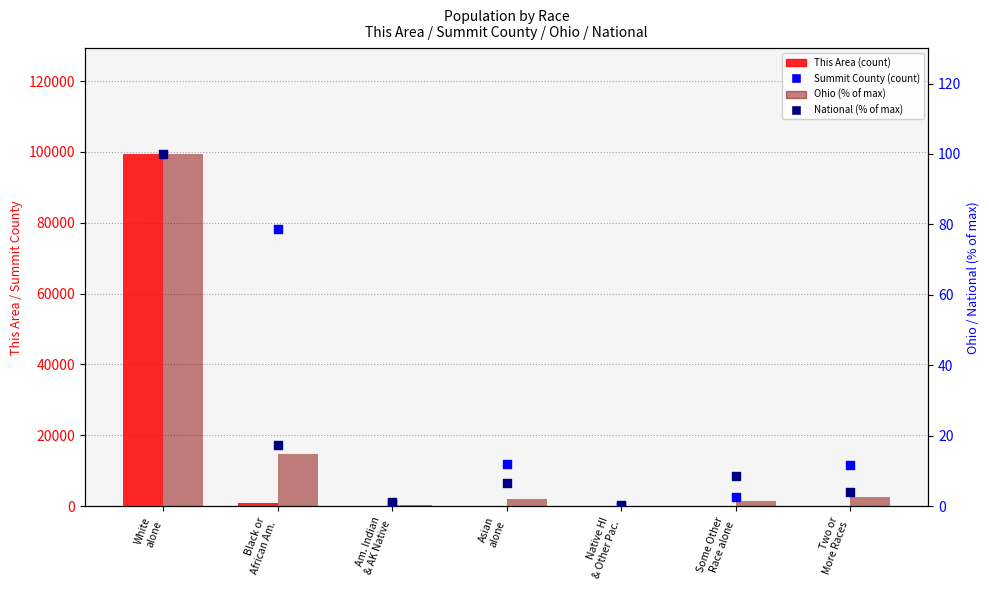

What are all the series names shown in the legend?

This Area, Summit County, Ohio (% of max), National (% of max)